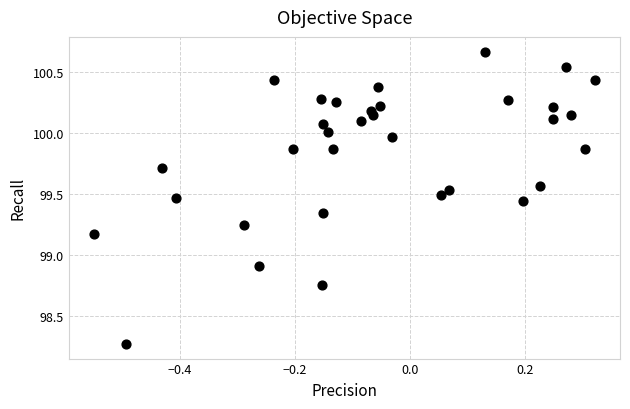

What Y value in the scatter plot is closest to 99?

98.9